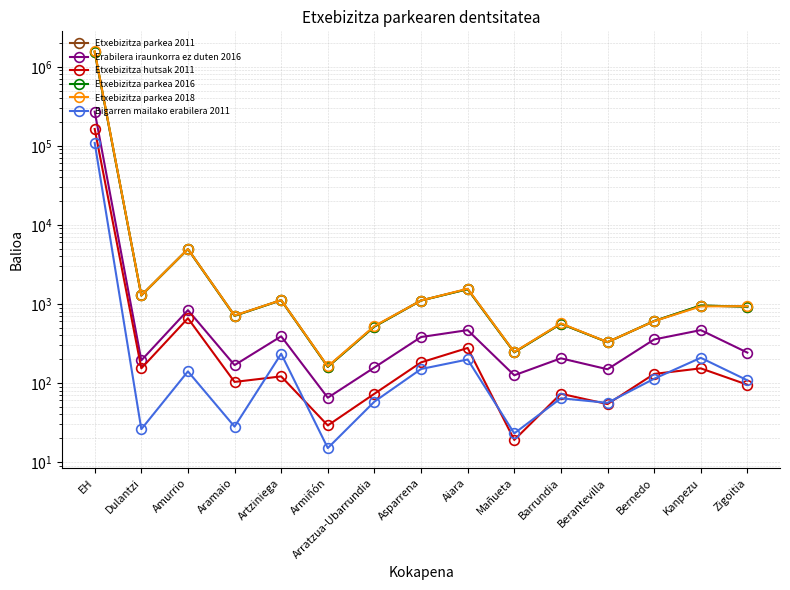

Reading right to left, extract all data points from this chart.

Etxebizitza parkea 2011: 924	953	607	328	560	244	1537	1104	517	160	1114	708	4935	1279	1526378
Erabilera iraunkorra ez duten 2016: 242	466	355	149	205	125	466	381	157	65	389	168	834	193	270724
Etxebizitza hutsak 2011: 95	153	130	54	73	19	277	182	73	29	121	103	658	153	163409
Etxebizitza parkea 2016: 924	953	607	328	560	244	1537	1104	517	160	1114	708	4935	1279	1552696
Etxebizitza parkea 2018: 937	930	605	329	567	246	1556	1104	525	162	1117	713	4953	1281	1576707
Bigarren mailako erabilera 2011: 108	208	113	56	64	23	198	150	58	15	234	28	140	26	108742